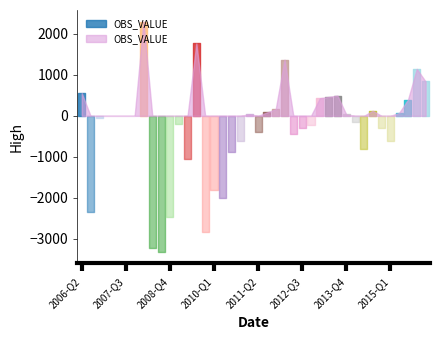

At which category does the data reach its first local valley?

2006-Q3